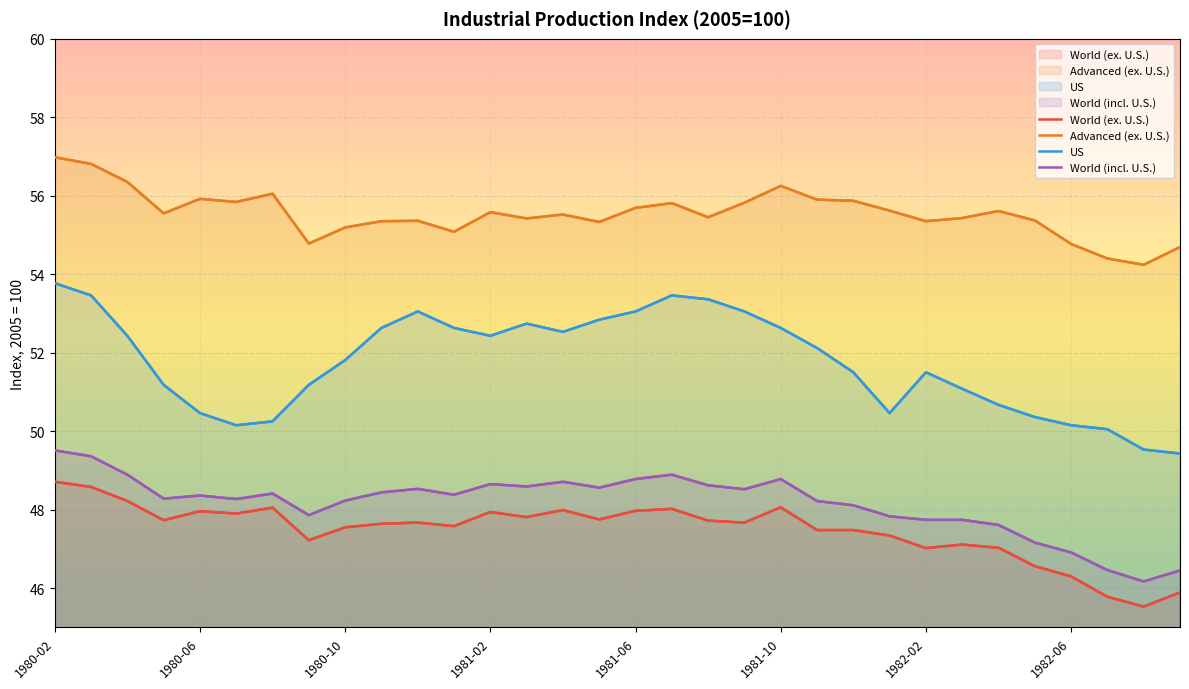

How many series are shown in this chart?

4